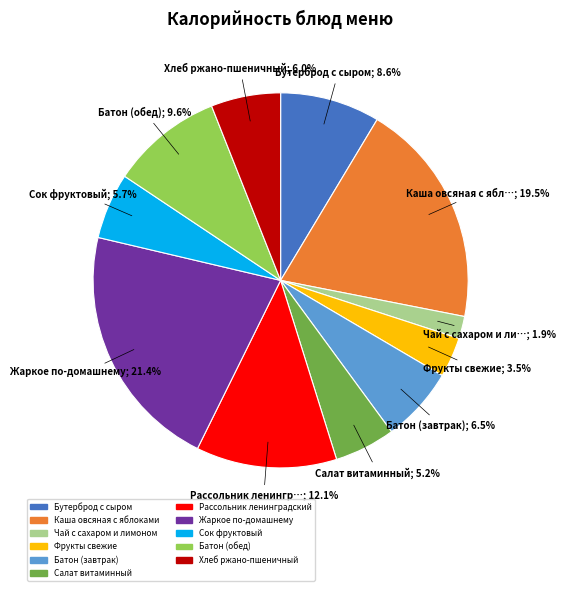

What percentage do Фрукты свежие and Салат витаминный together represent?

8.7%